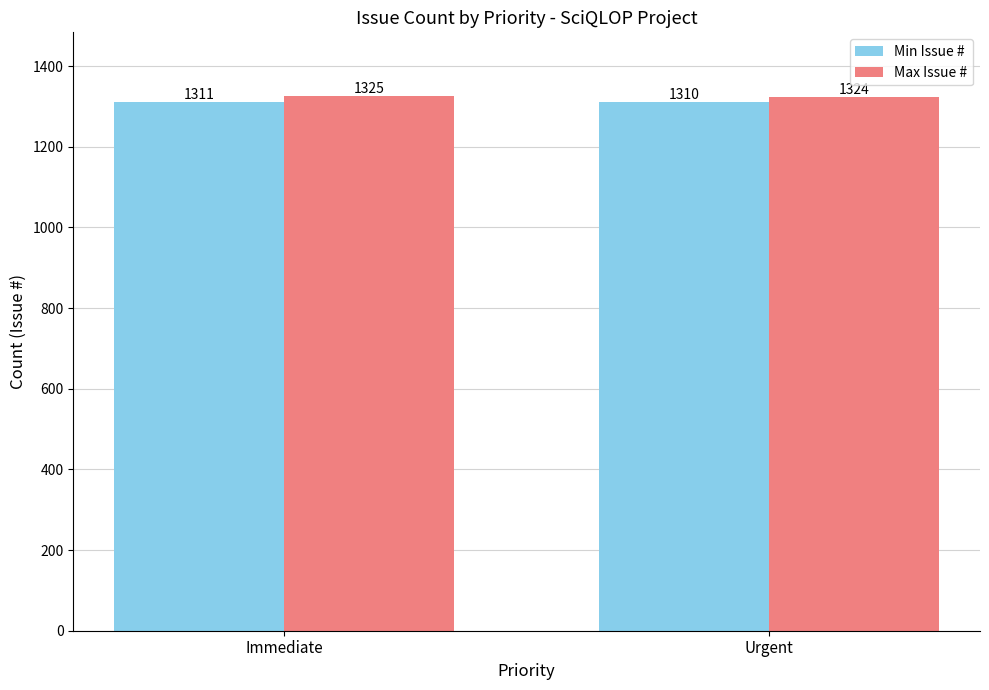

What is the value of the Min Issue # bar at the 1st from the left?

1311